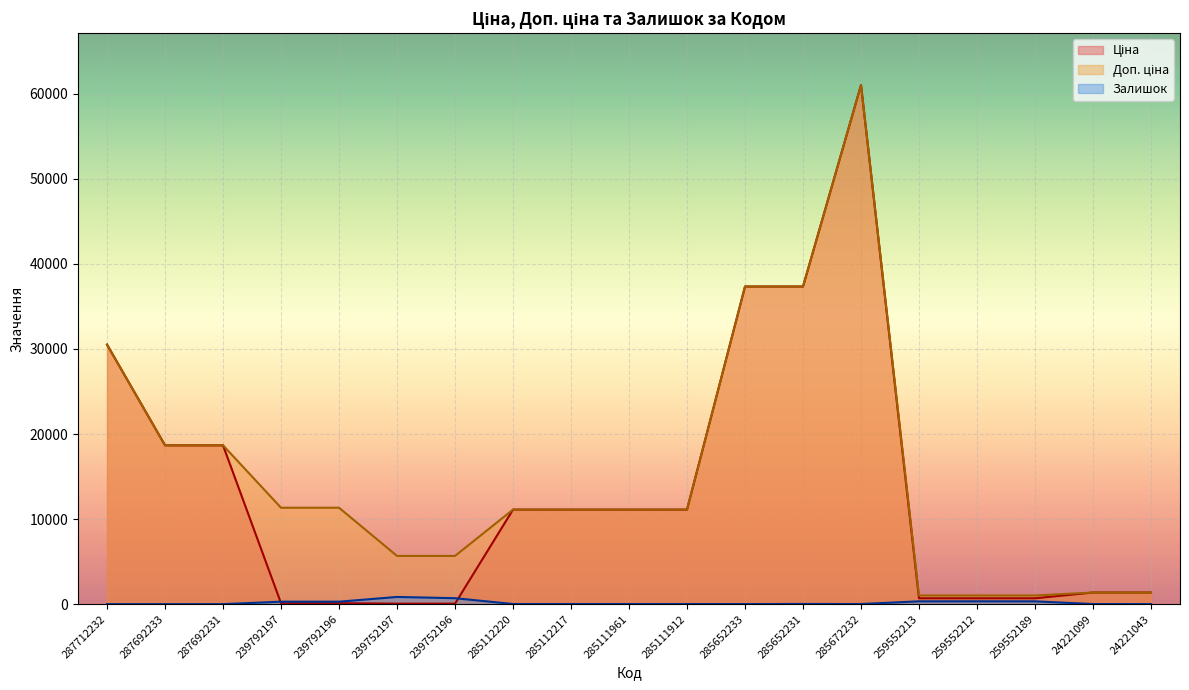

Count the number of categories in the chart.

19